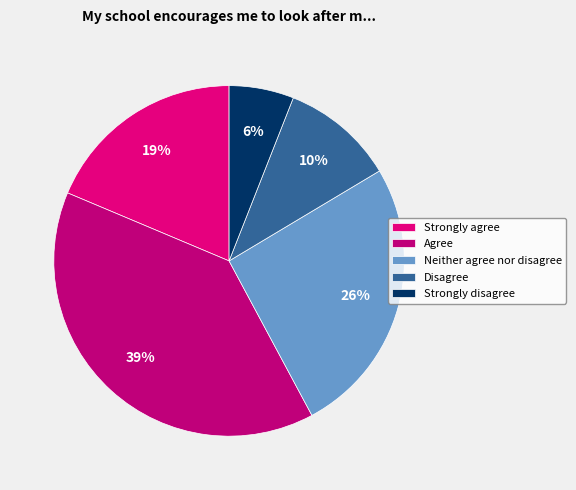

How many slices are in this pie chart?

5